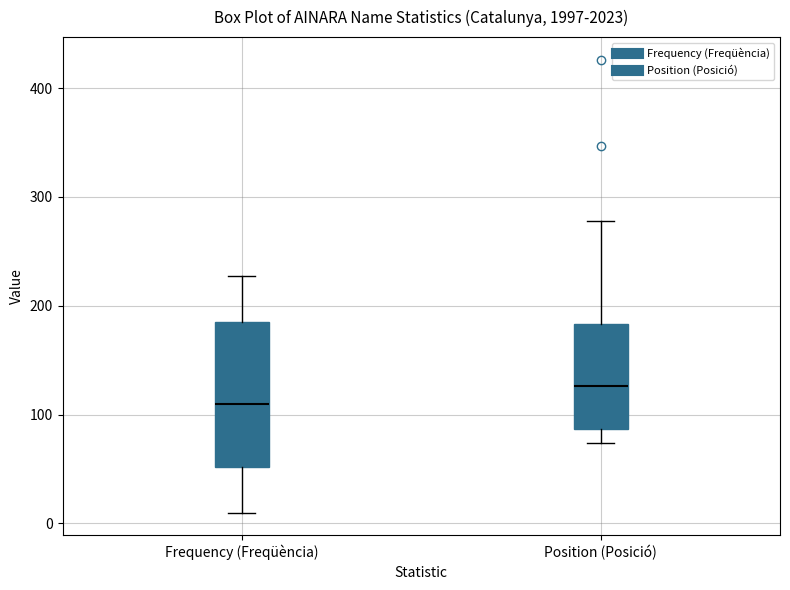

Reading left to right, transcribe this box plot: for each box, give where its median line is, the range the box spans, and where its two whiskers end, as read against the y-axis. The values are not printed on the chart, so give them approximately, as read against the axis.

Frequency (Freqüència): median 110, box 50 to 190, whiskers 10 to 230
Position (Posició): median 130, box 90 to 180, whiskers 70 to 280